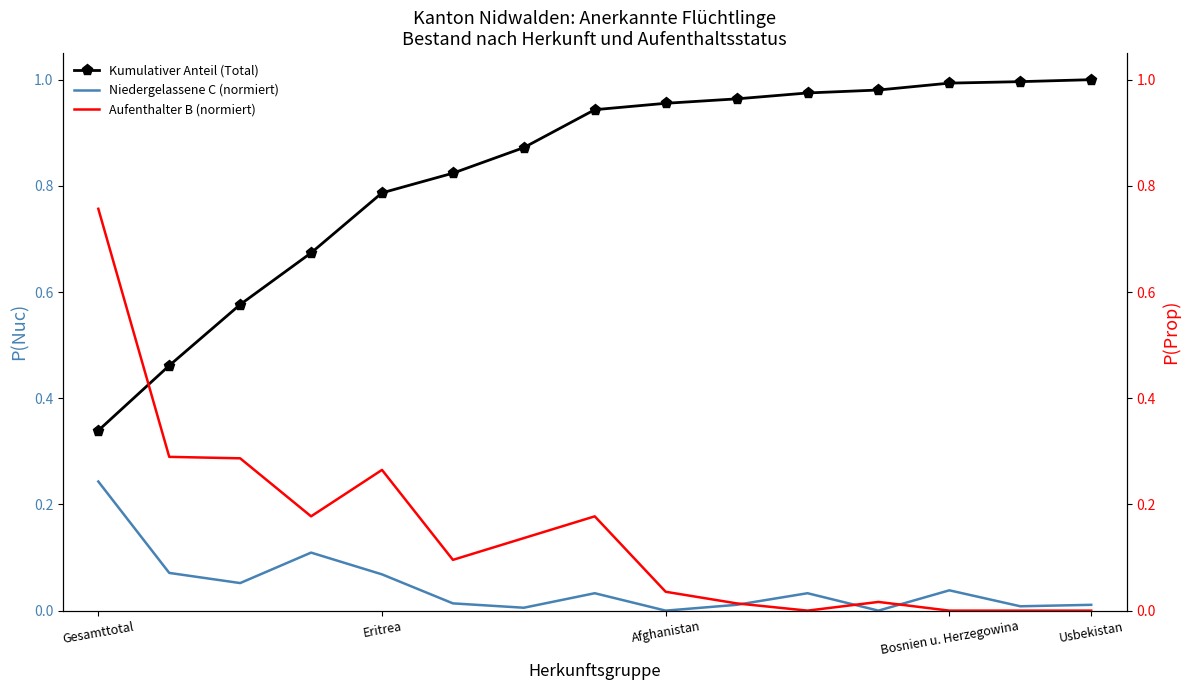

True or false: Niedergelassene C (normiert) and Kumulativer Anteil (Total) intersect in this chart.

False